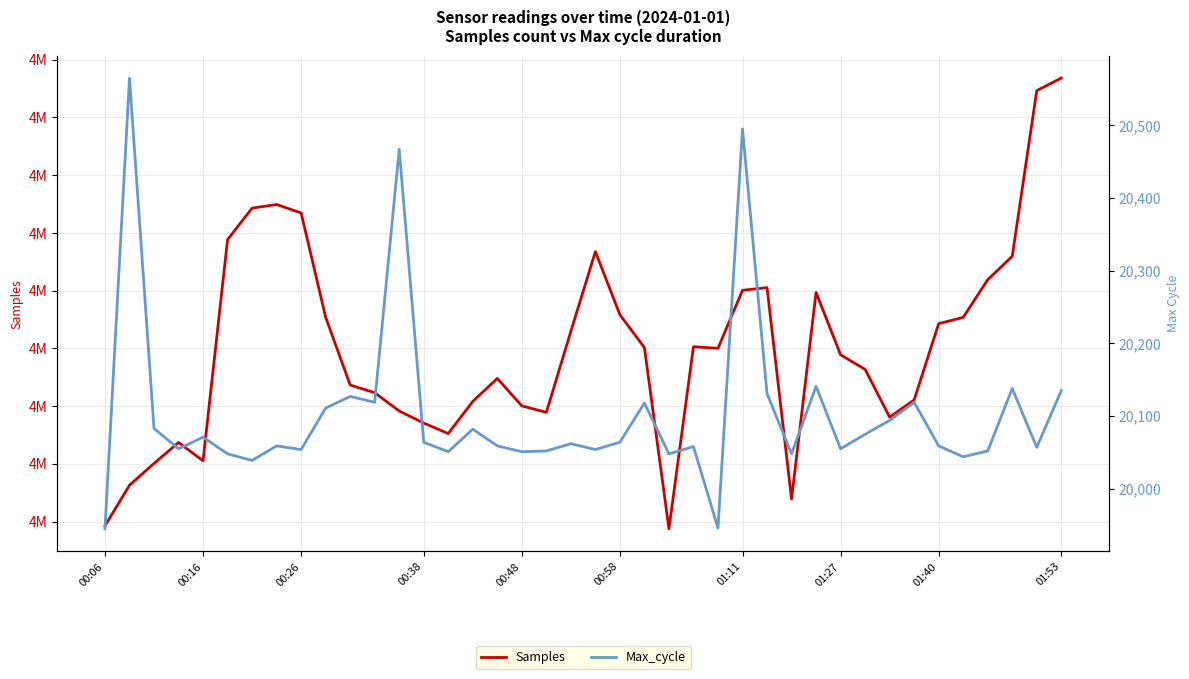

How many interior local valleys does the Max_cycle series have?

13